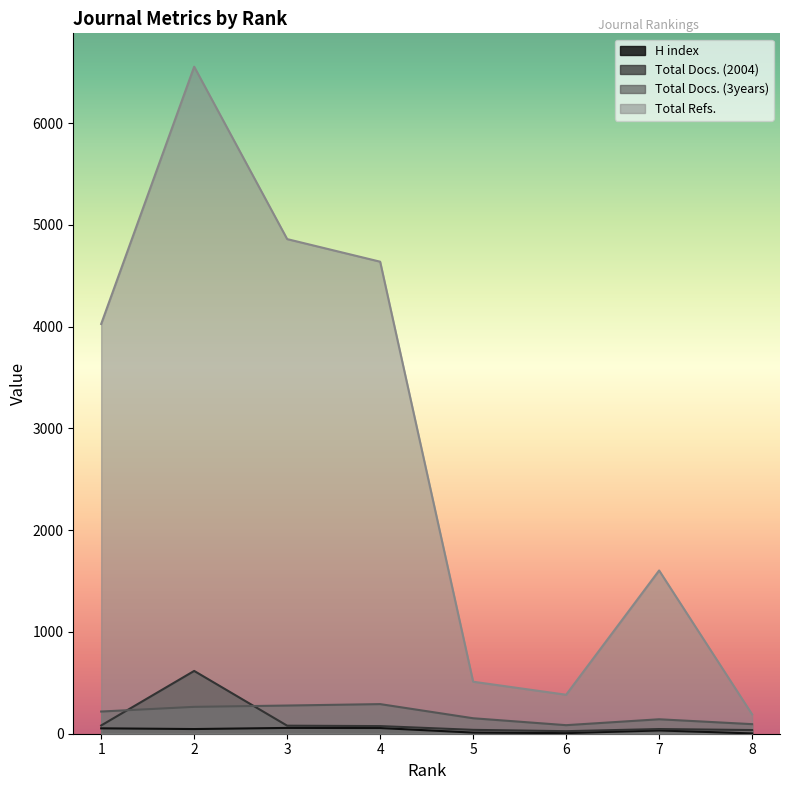

Reading left to right, what are all the values shown in this chart?

H index: 1=53	2=46	3=57	4=56	5=11	6=6	7=32	8=3
Total Docs. (2004): 1=81	2=617	3=79	4=75	5=38	6=25	7=46	8=36
Total Docs. (3years): 1=218	2=264	3=277	4=291	5=152	6=84	7=142	8=94
Total Refs.: 1=4026	2=6554	3=4860	4=4638	5=511	6=383	7=1604	8=190